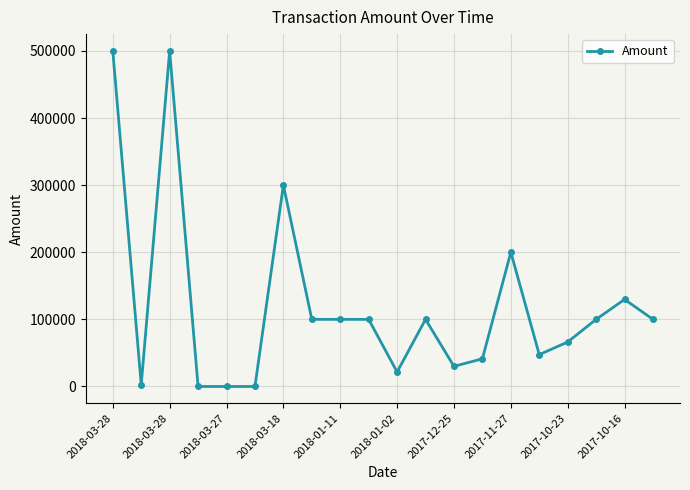

What is the greatest value displayed?

500001.0